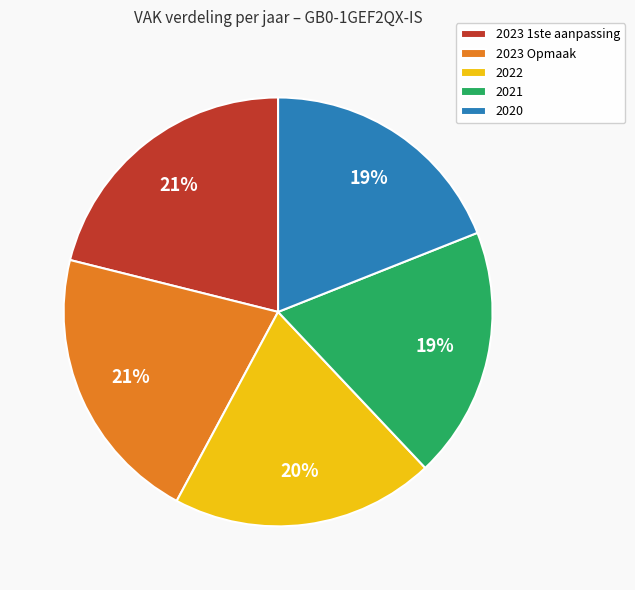

To the nearest percent, what portion does 2022 represent?

20%